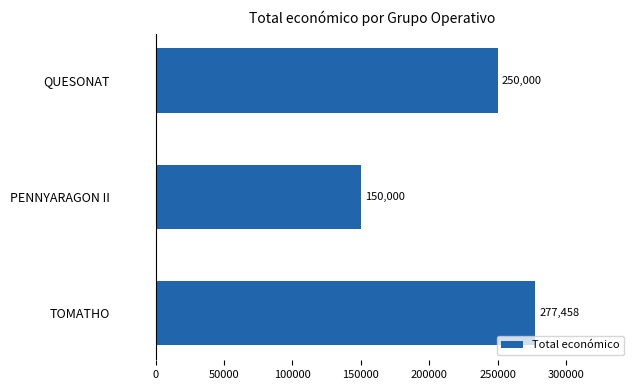

List the labels in order of value, smallest first.

PENNYARAGON II, QUESONAT, TOMATHO